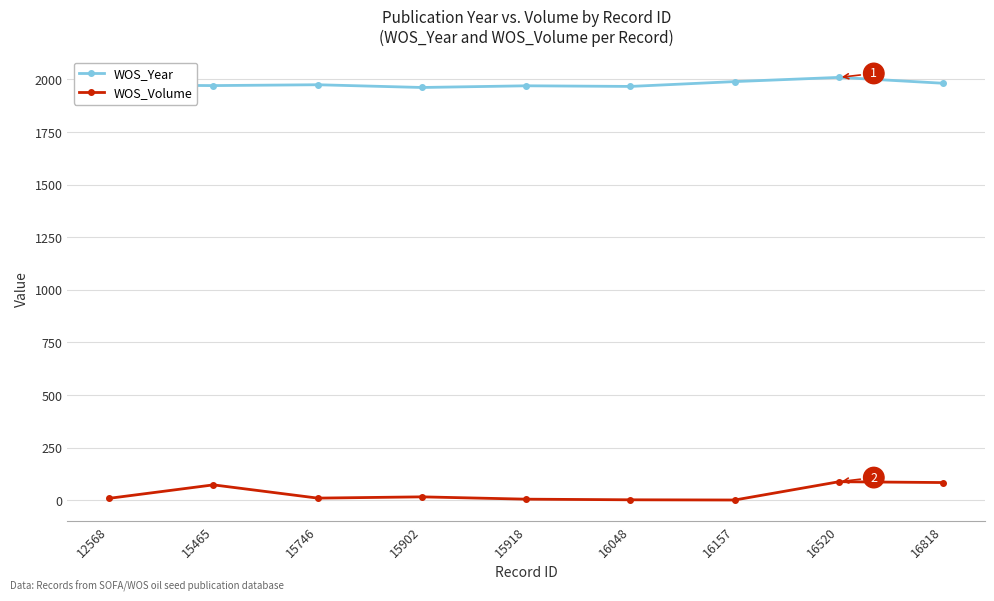

What is the difference between the maximum and minimum values in the WOS_Year series?

48